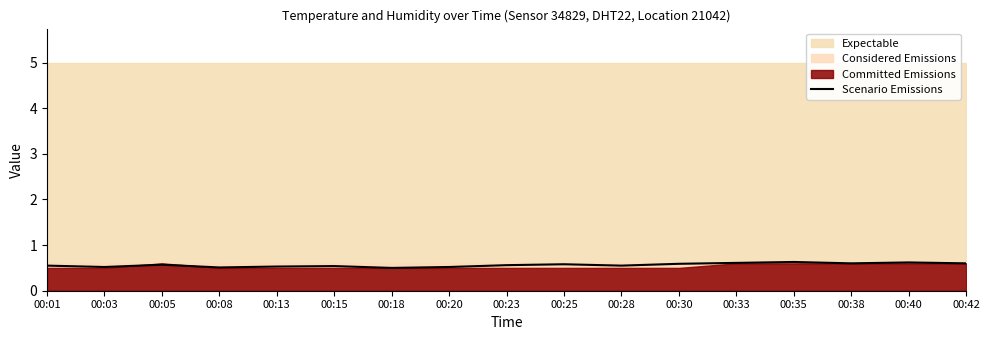

What is the lowest value of the Scenario Emissions series?

0.5